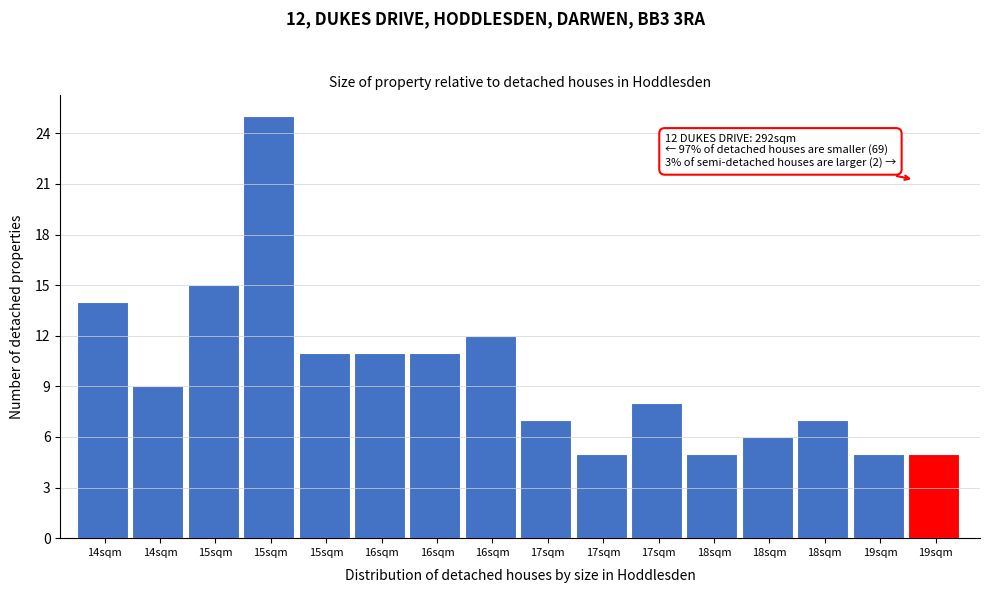

How many data points does each series have?

16